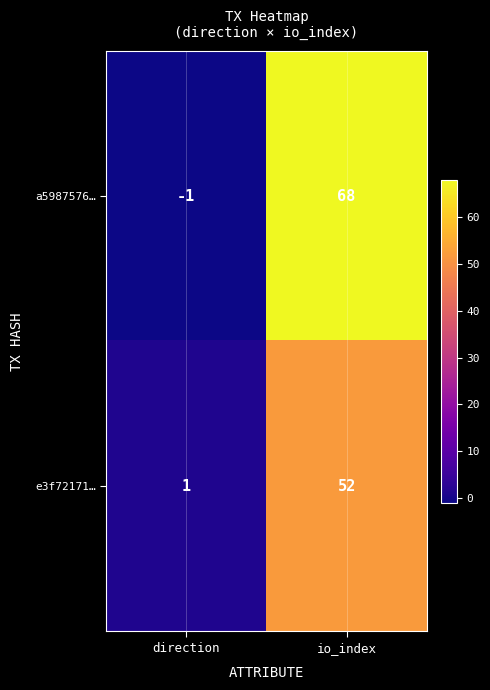

What is the average value of the a5987576… series?

34